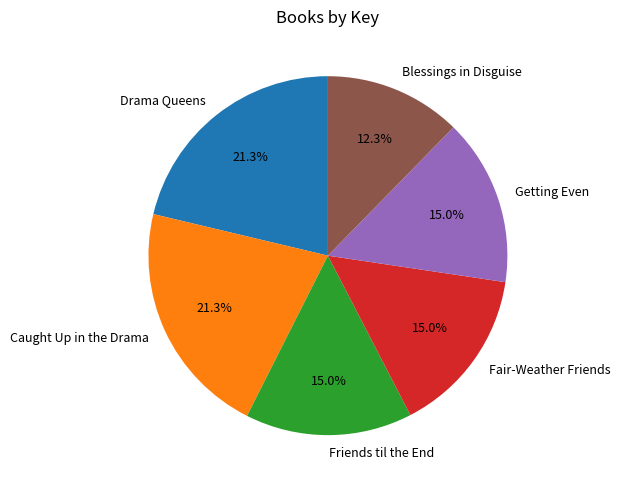

To the nearest percent, what percentage of the pie is Fair-Weather Friends?

15%